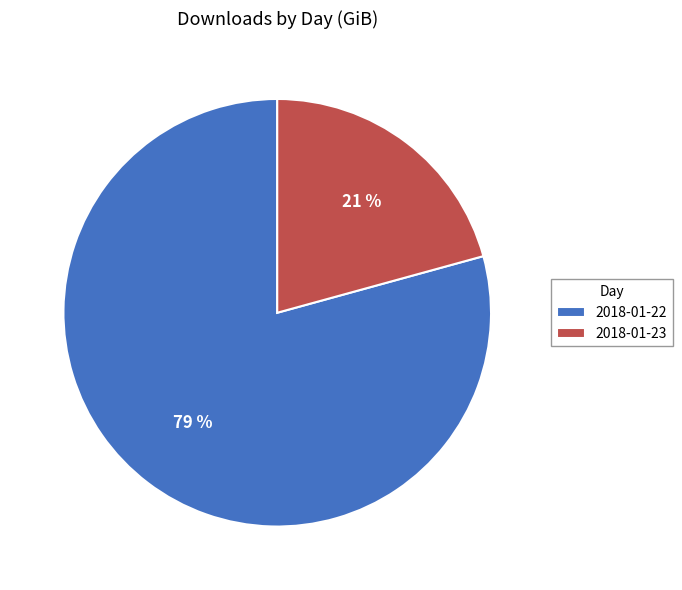

Count the number of slices in the pie.

2